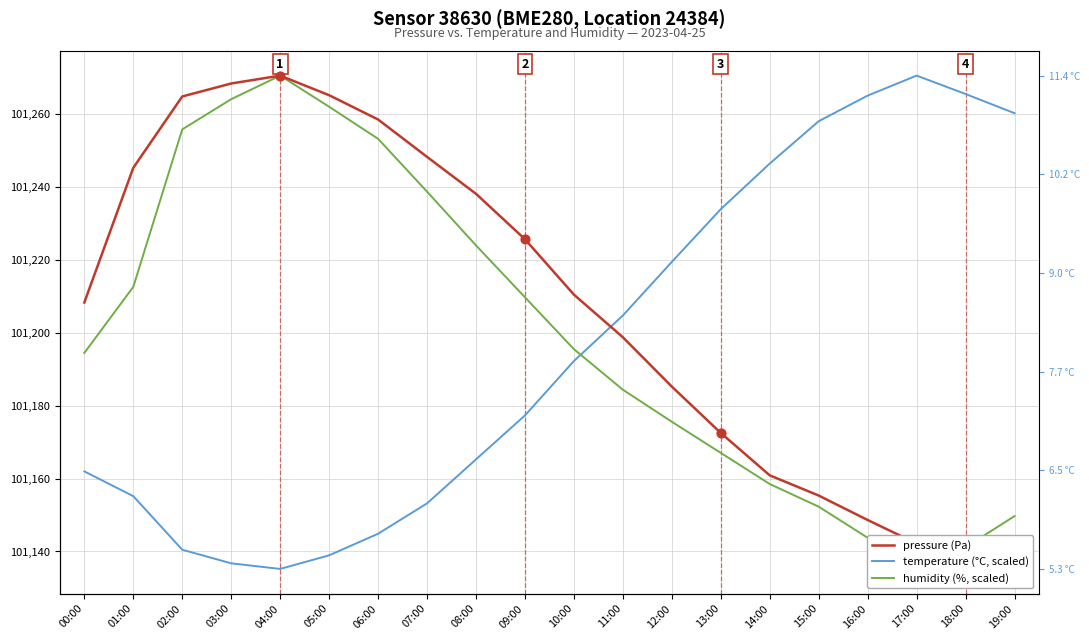

Which series has the widest spread of Y values?

pressure (Pa)